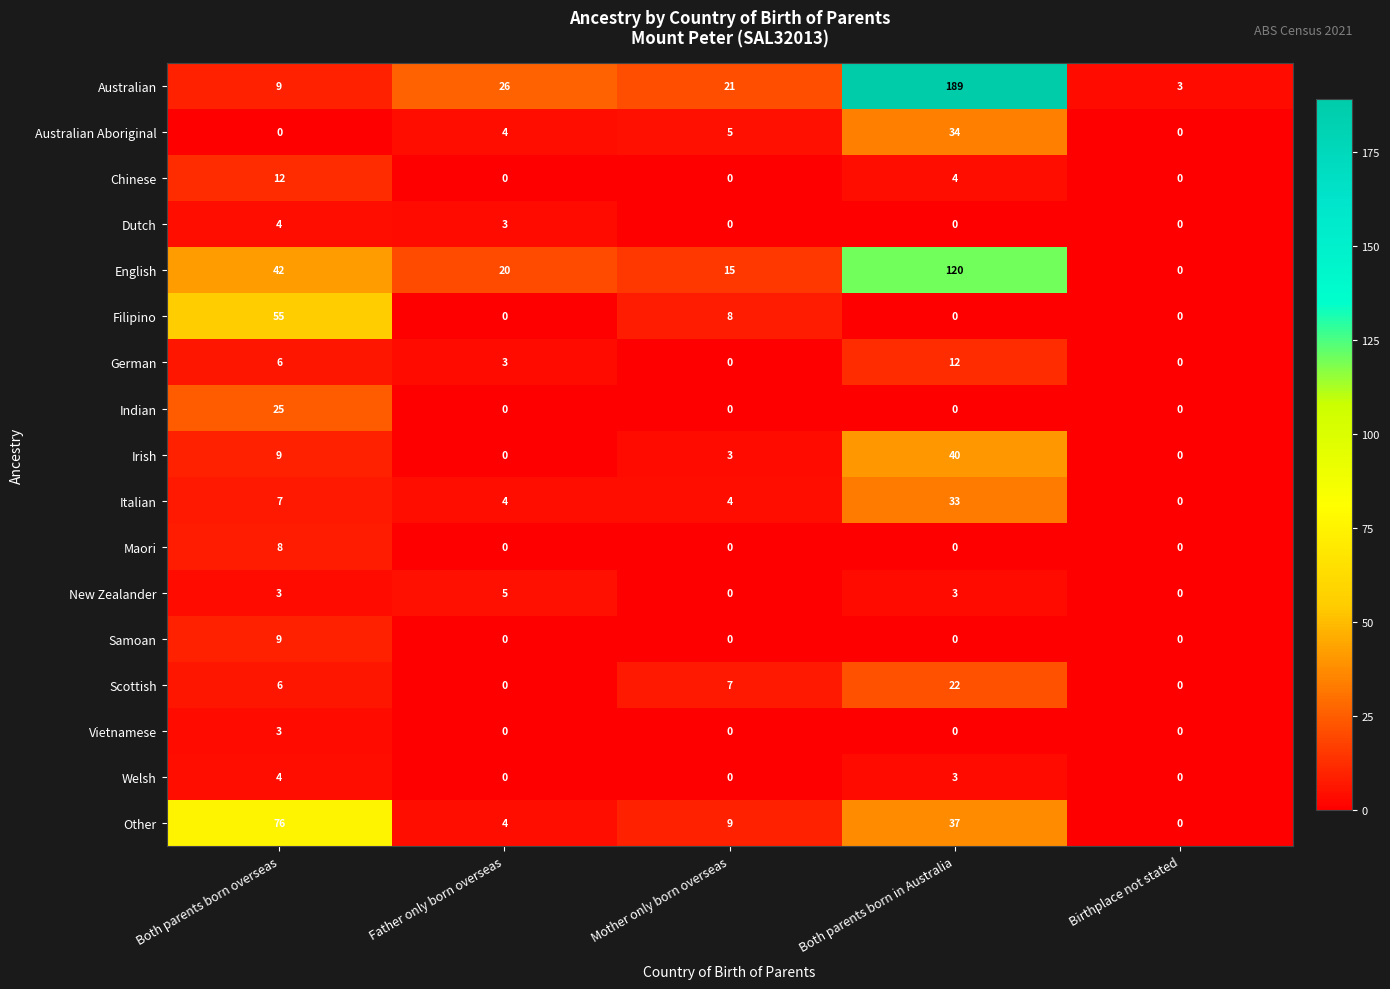

Is it true that English equals 25 at Mother only born overseas?

False